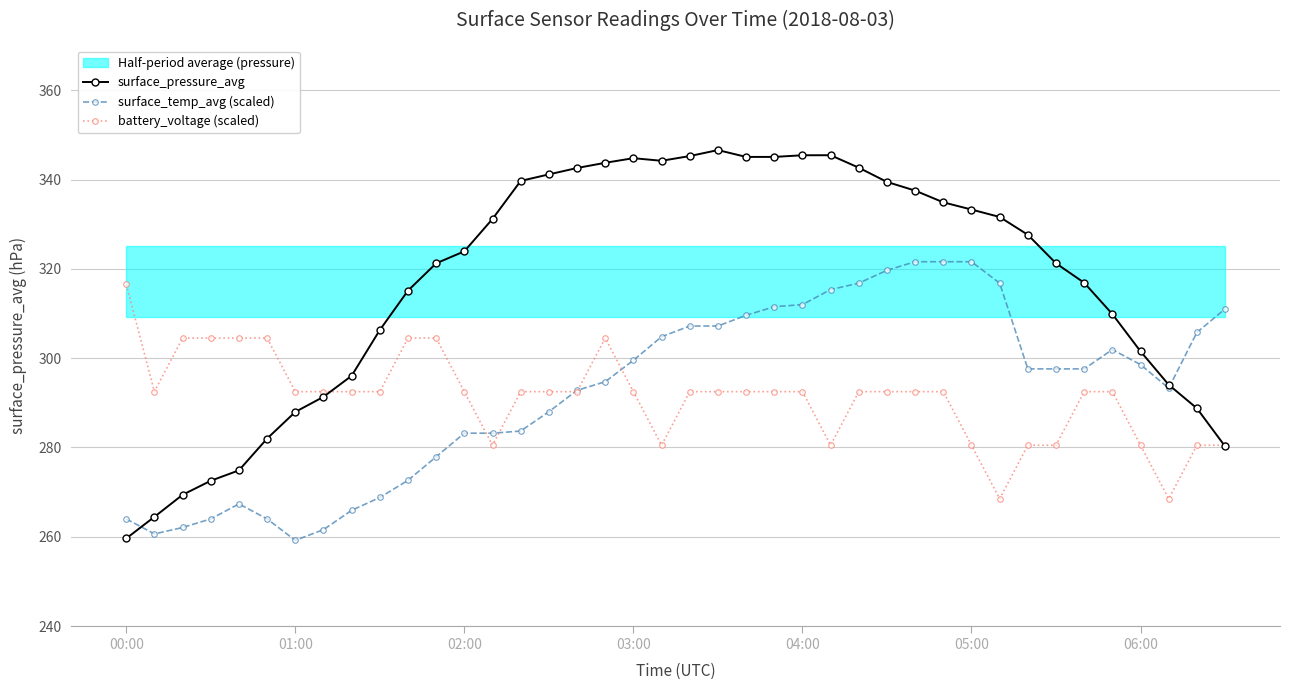

Rank the series at 11 from lowest to highest value.

surface_temp_avg (scaled), battery_voltage (scaled), surface_pressure_avg